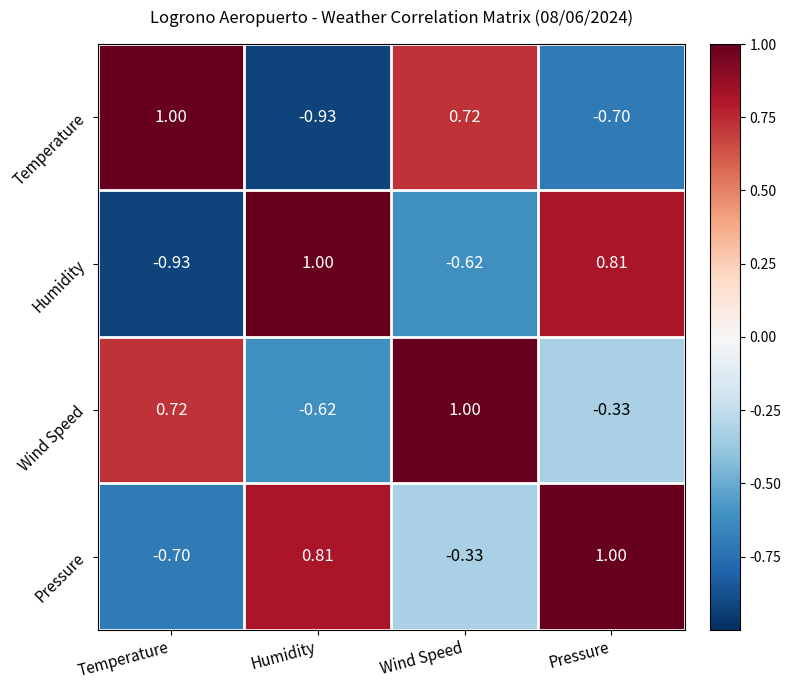

Is the value of Pressure at Pressure greater than the value of Temperature at Wind Speed?

Yes